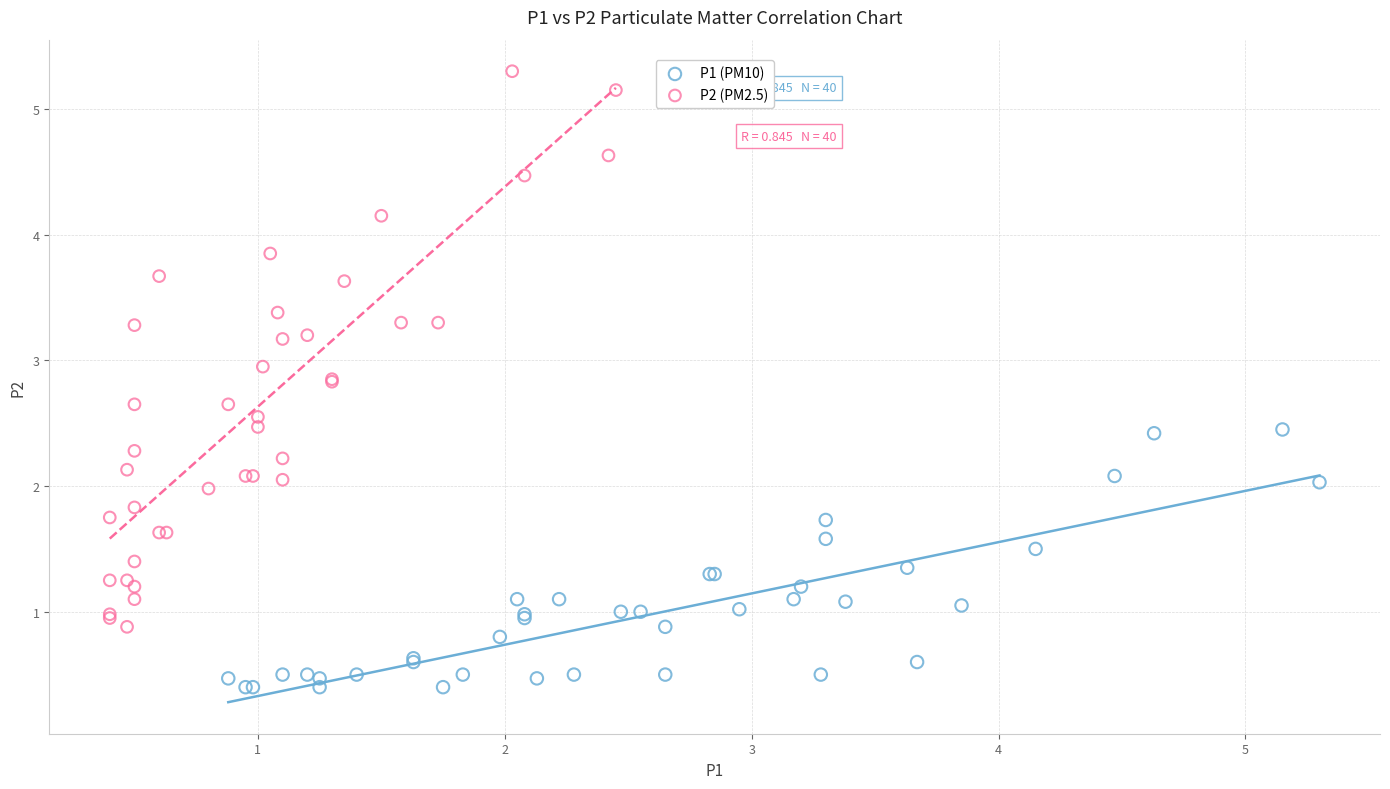

Which series reaches the minimum Y coordinate?

P1 (PM10)